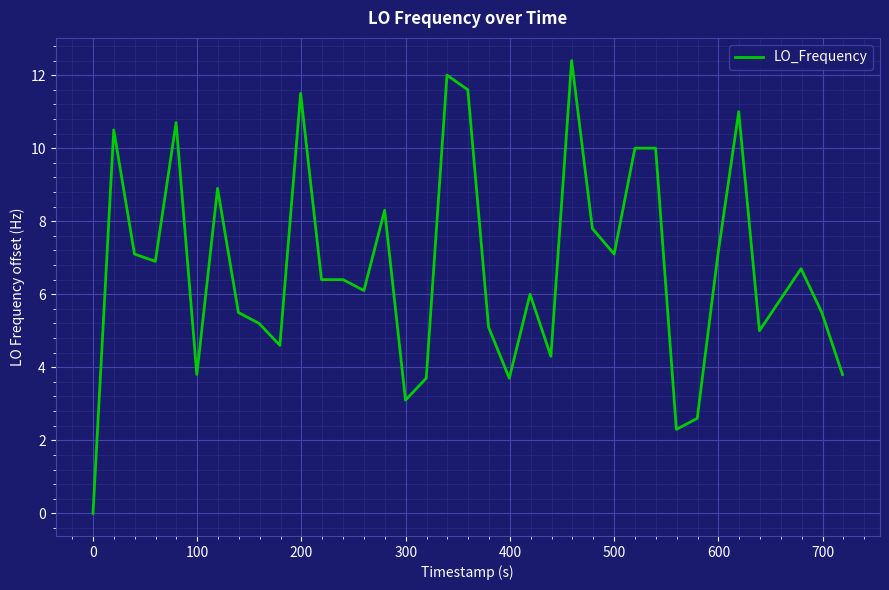

What is the maximum value shown in the chart?

12.4